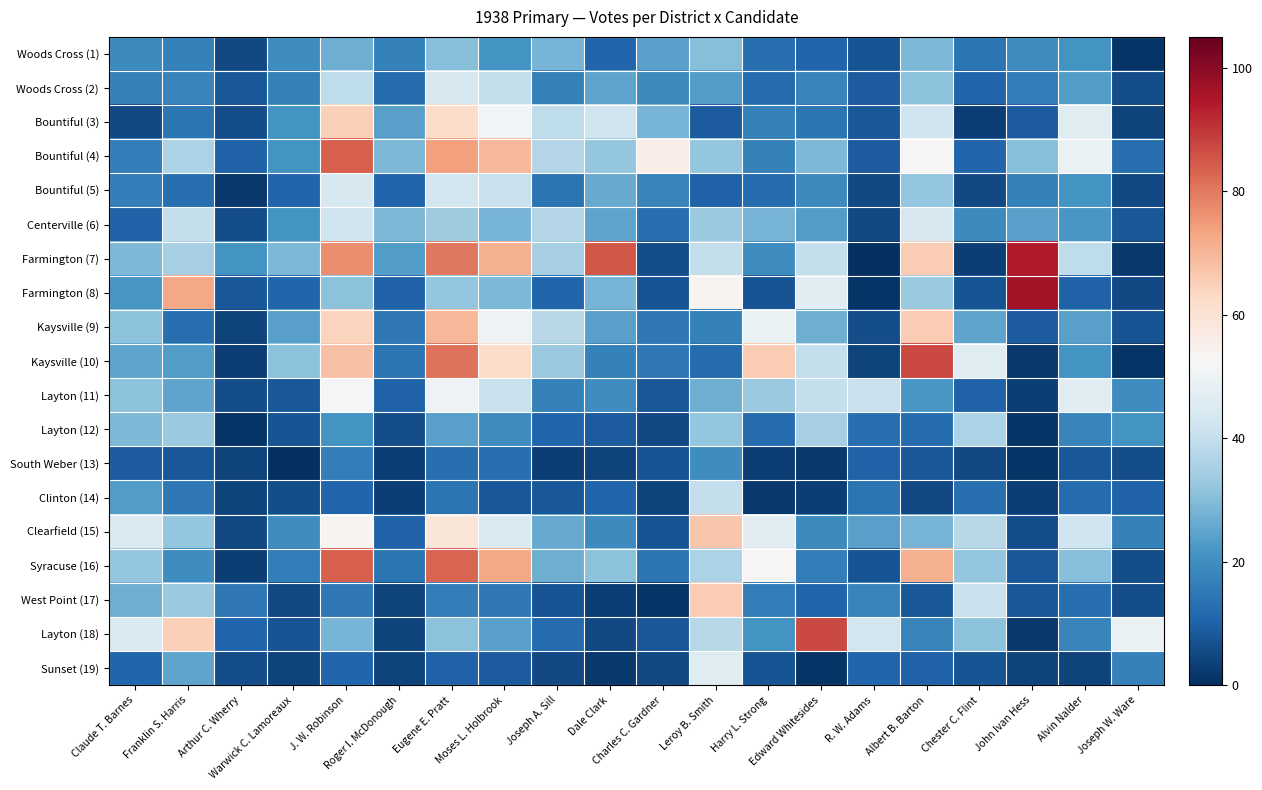

What is the difference between the highest and lowest values at Chester C. Flint?

43